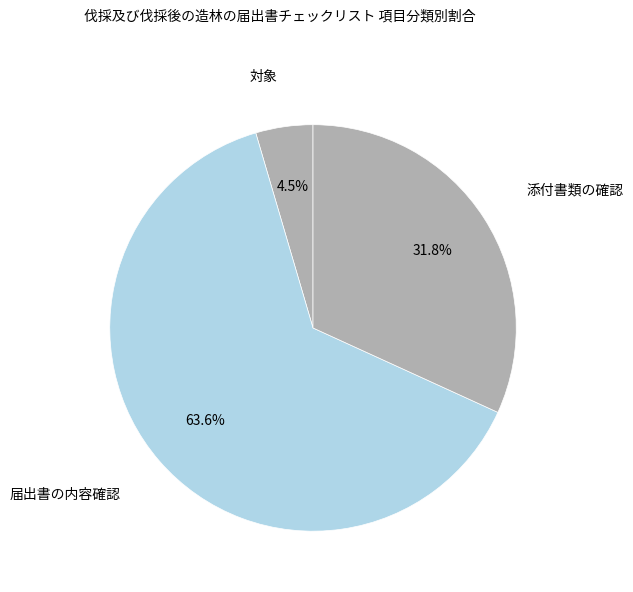

Which category has the biggest portion of the pie?

届出書の内容確認